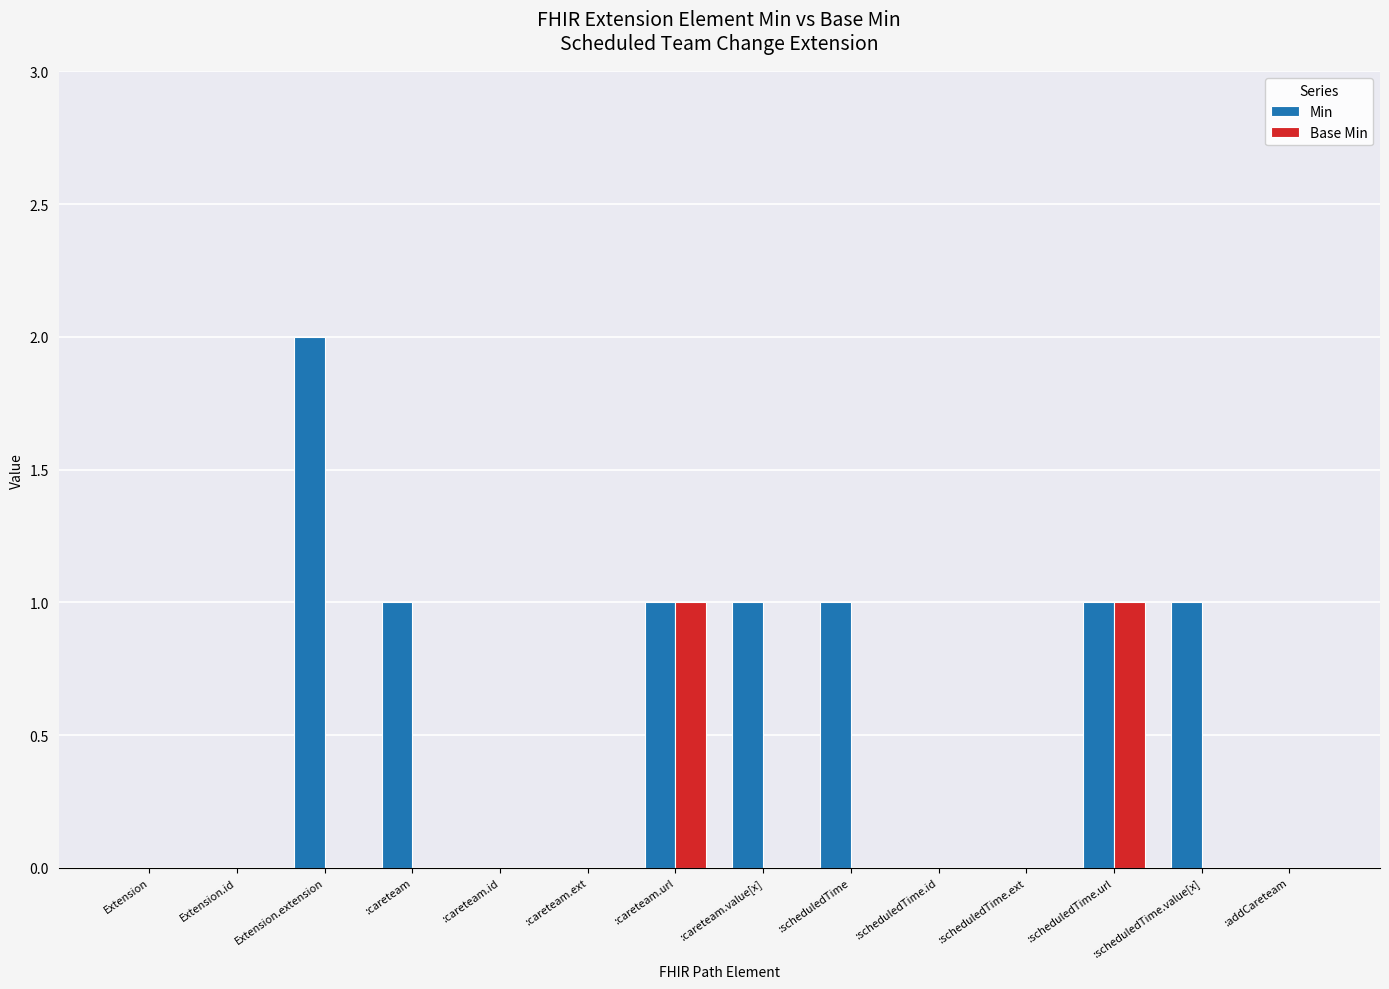

What is the average value of the Min series?

1